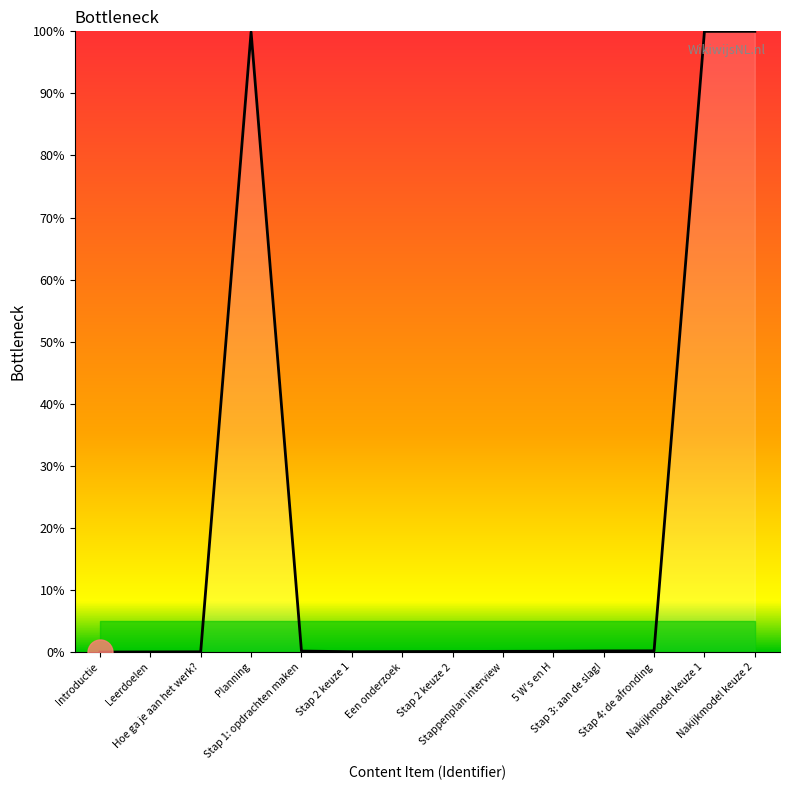

List the labels in order of value, smallest first.

Introductie, Leerdoelen, Hoe ga je aan het werk?, Stap 2 keuze 1, Een onderzoek, Stap 2 keuze 2, Stappenplan interview, 5 W's en H, Stap 1: opdrachten maken, Stap 3: aan de slag!, Stap 4: de afronding, Planning, Nakijkmodel keuze 1, Nakijkmodel keuze 2